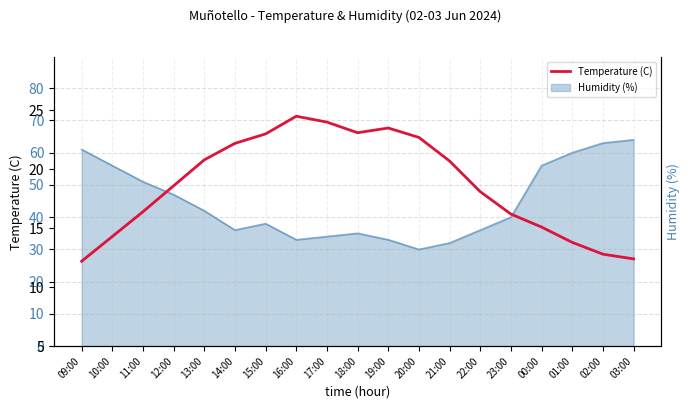

Which label corresponds to the largest value in the chart?

16:00